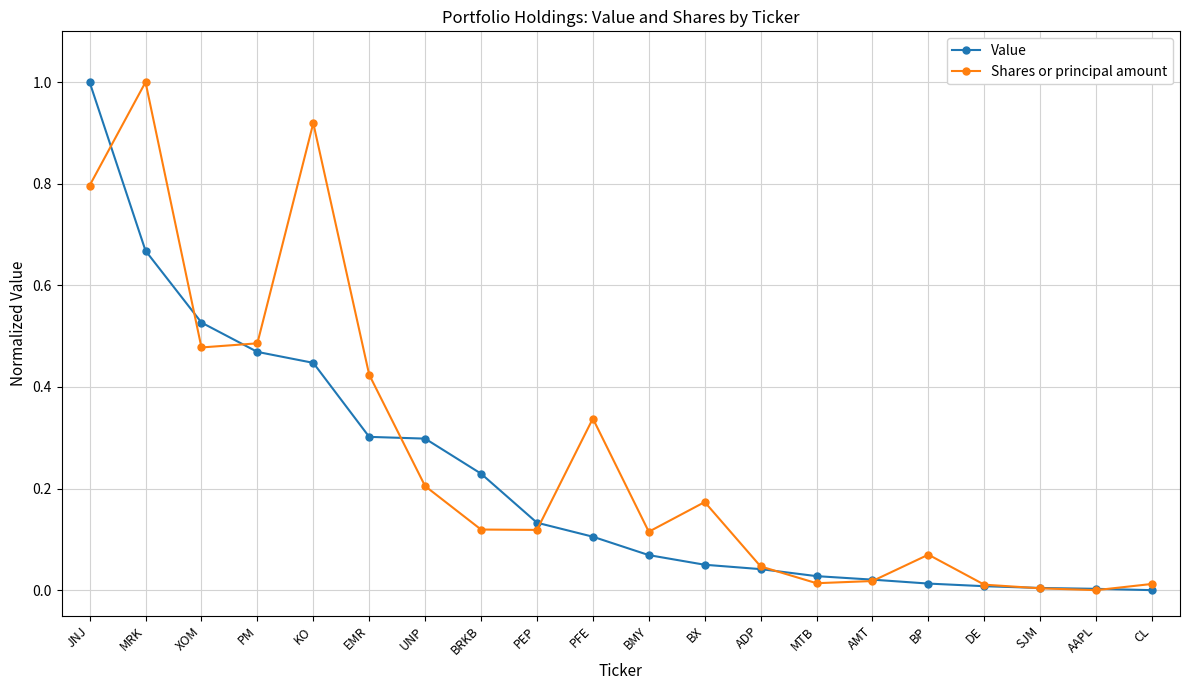

Rank the series at BX from highest to lowest value.

Shares or principal amount, Value